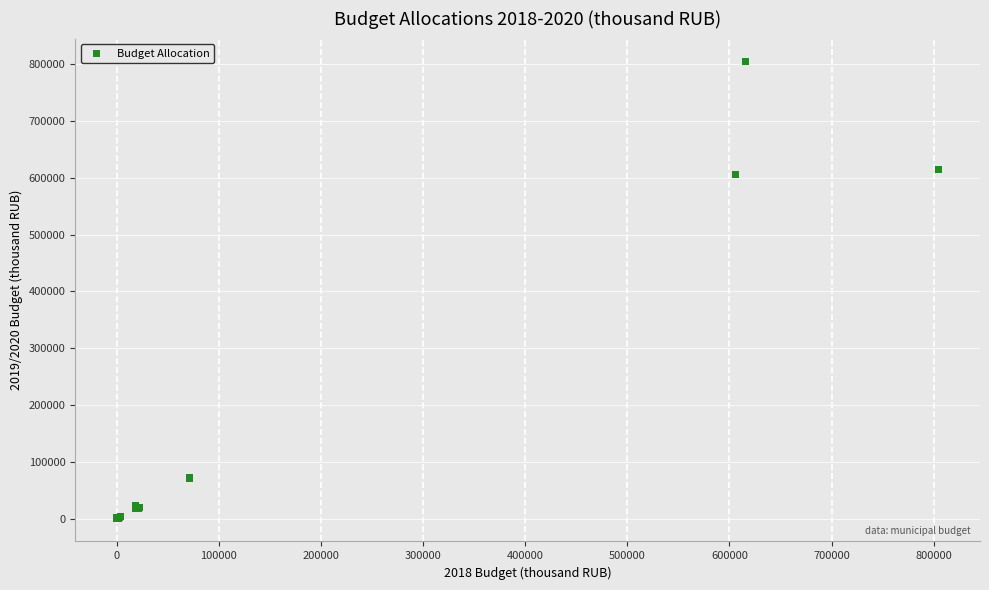

What Y value in the scatter plot is closest to 402558?

605598.2